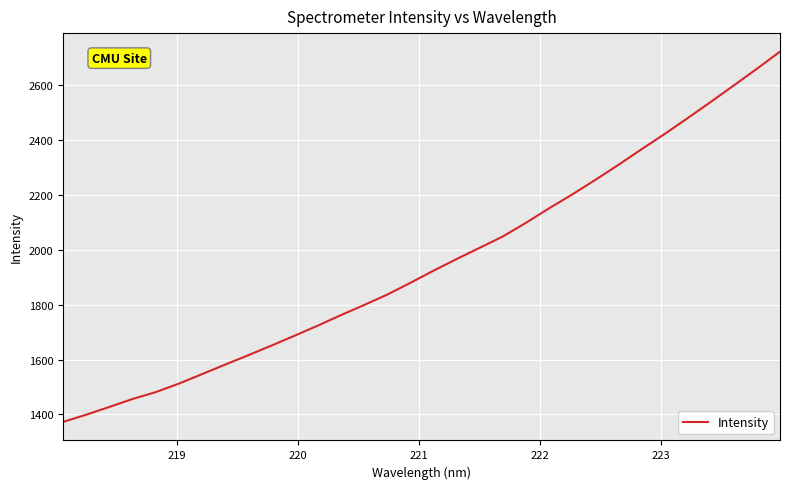

What is the smallest value displayed?

1372.9